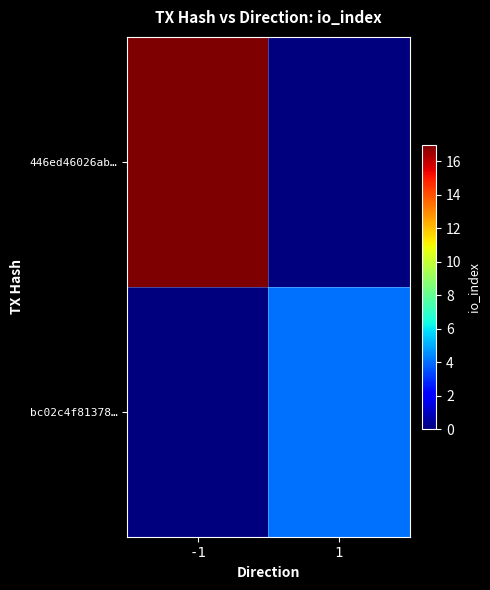

At which category is the sum across all series the highest?

-1